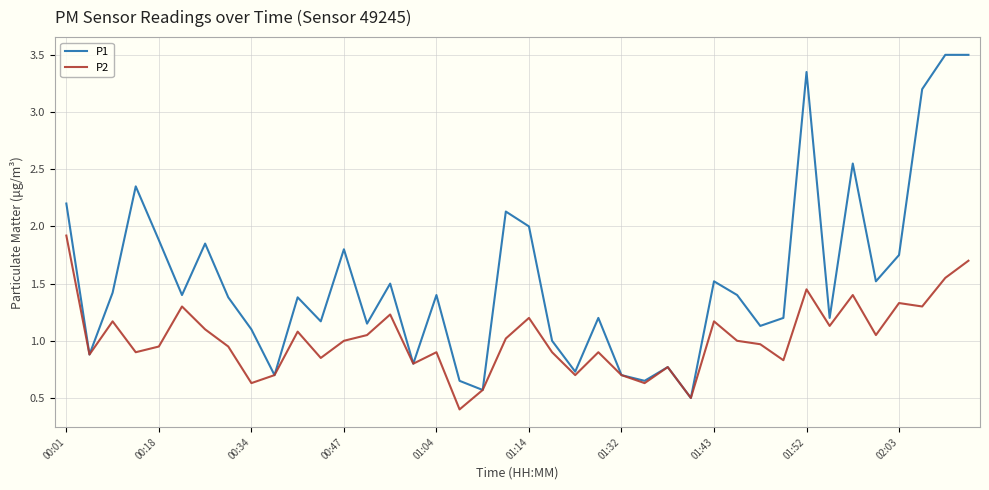

What is the lowest value of the P1 series?

0.5